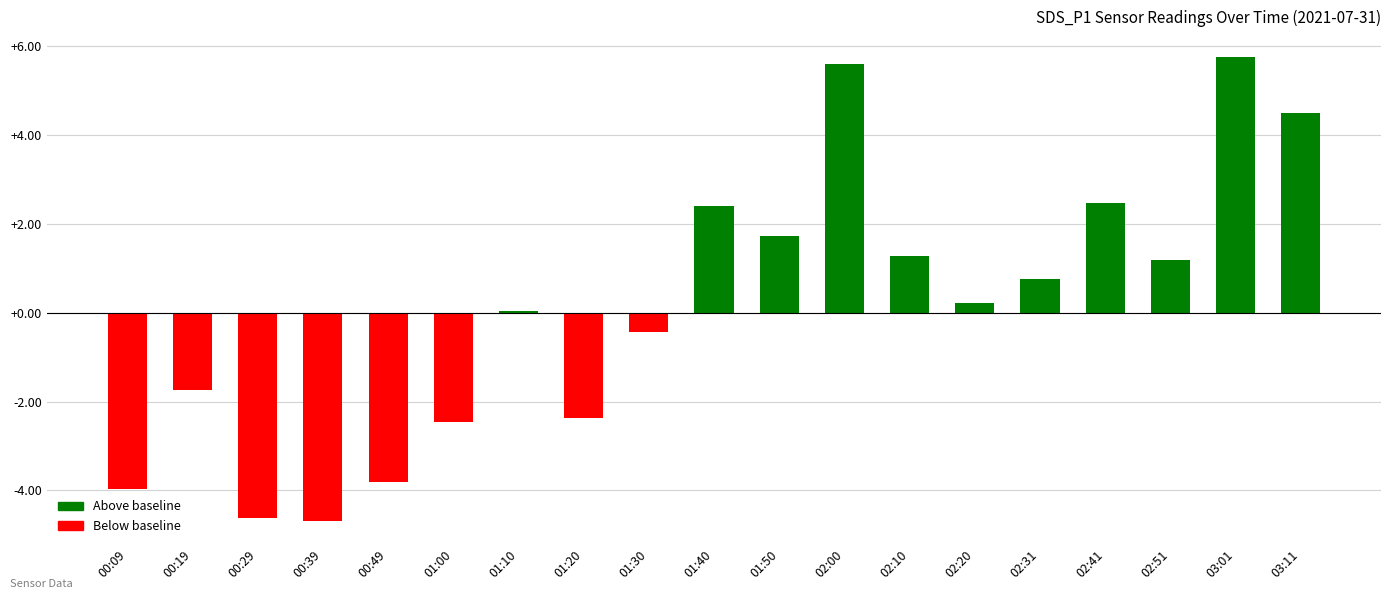

How many bars are there in total?

19